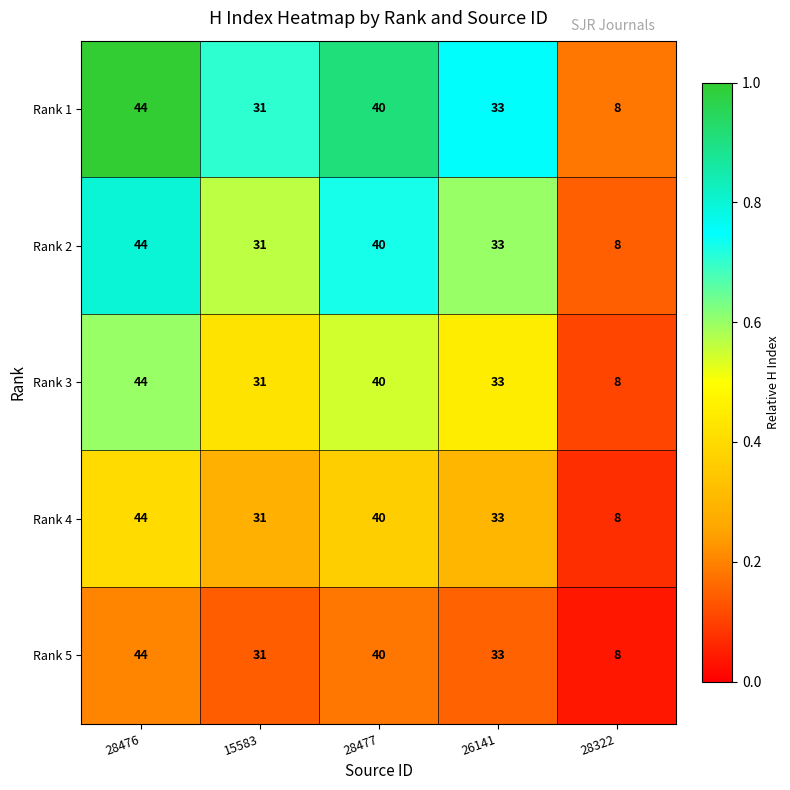

What is the maximum value shown in the chart?

44